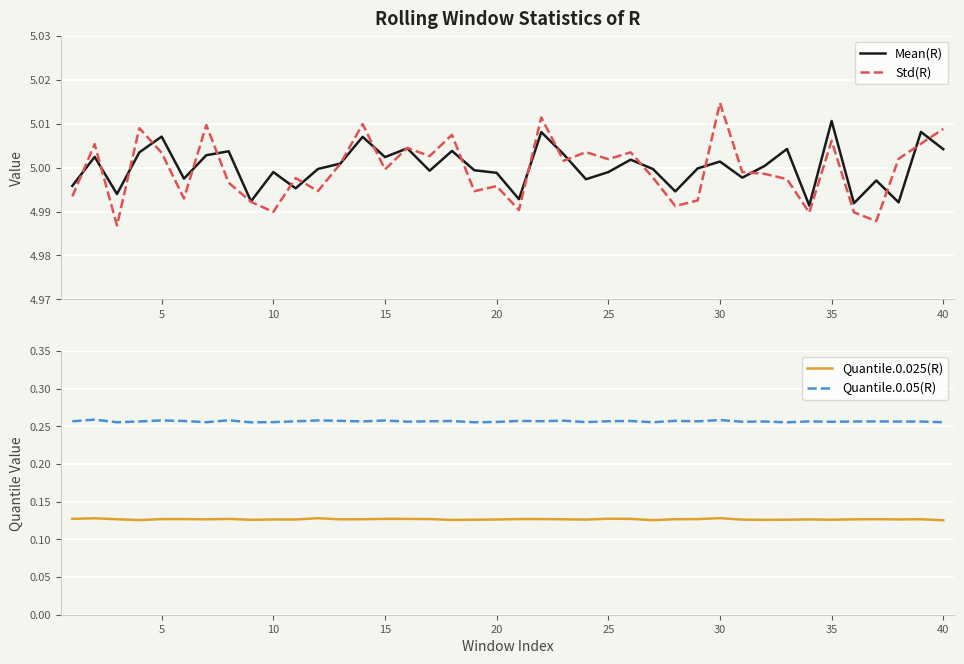

How many distinct data groups are displayed?

4